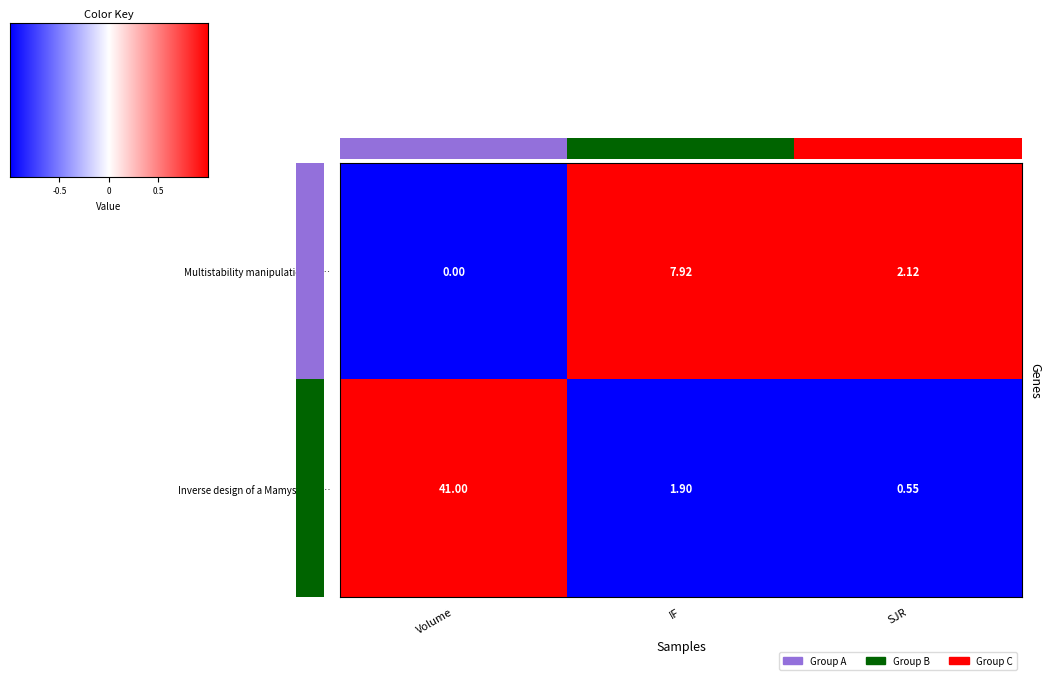

At which category is the sum across all series the highest?

Volume